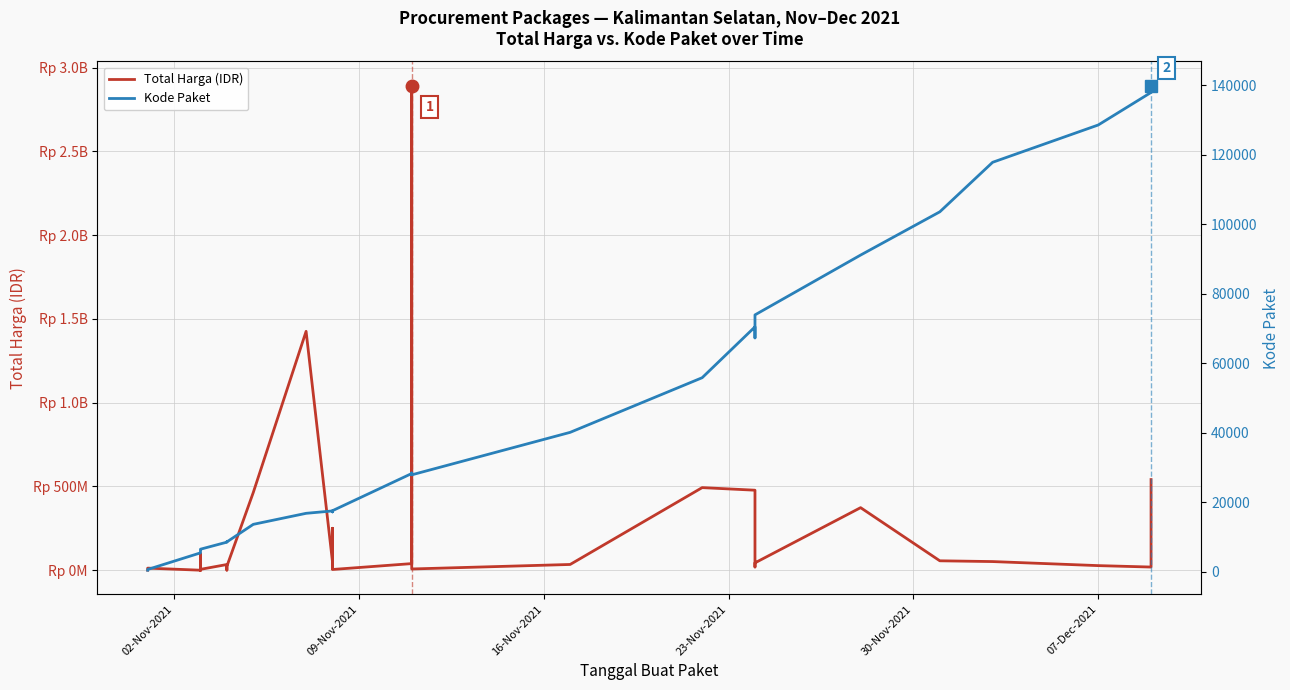

What is the difference between the second highest and second lowest values in the Kode Paket series?

137201